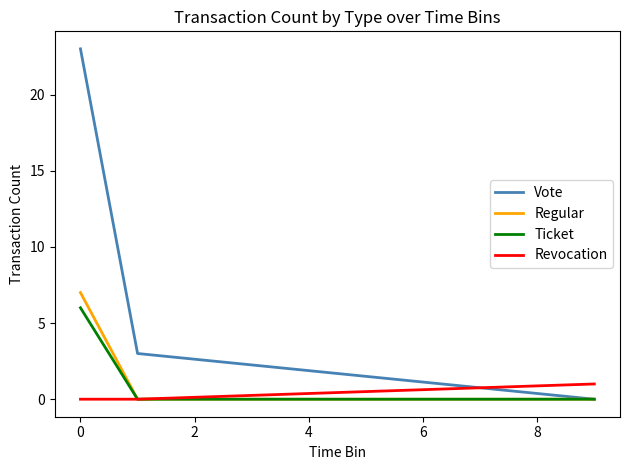

Which series has the widest spread of values?

Vote